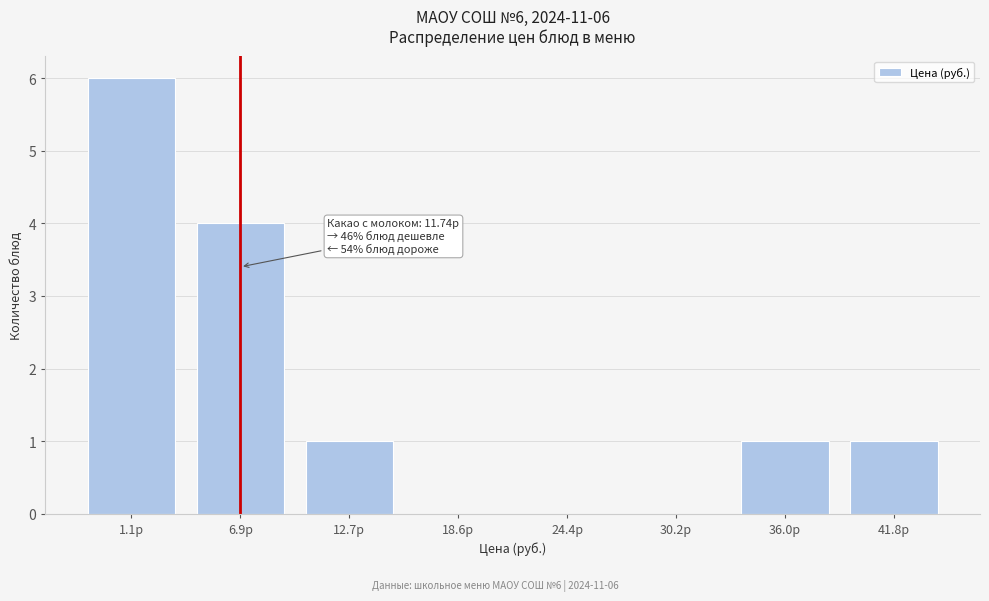

Reading right to left, what are all the values shown in this chart?

41.8р=1	36.0р=1	30.2р=0	24.4р=0	18.6р=0	12.7р=1	6.9р=4	1.1р=6